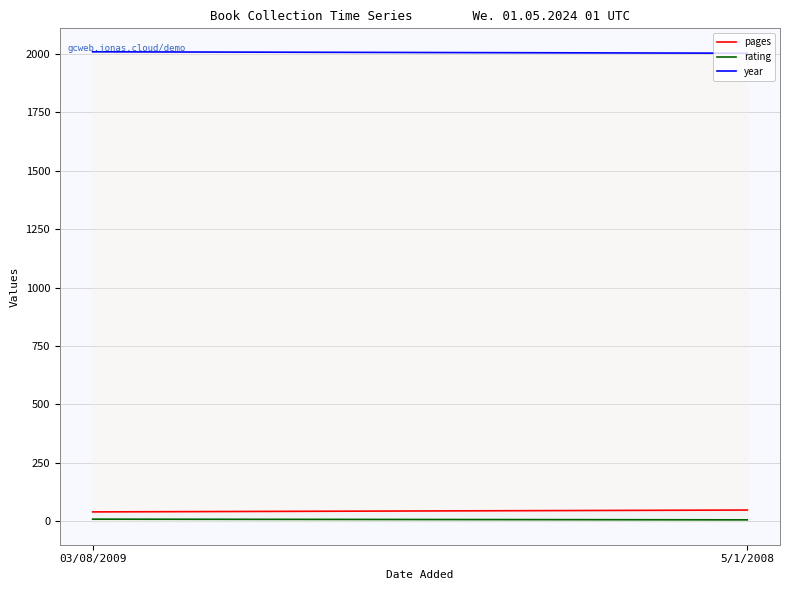

What is the average value of the pages series?

44